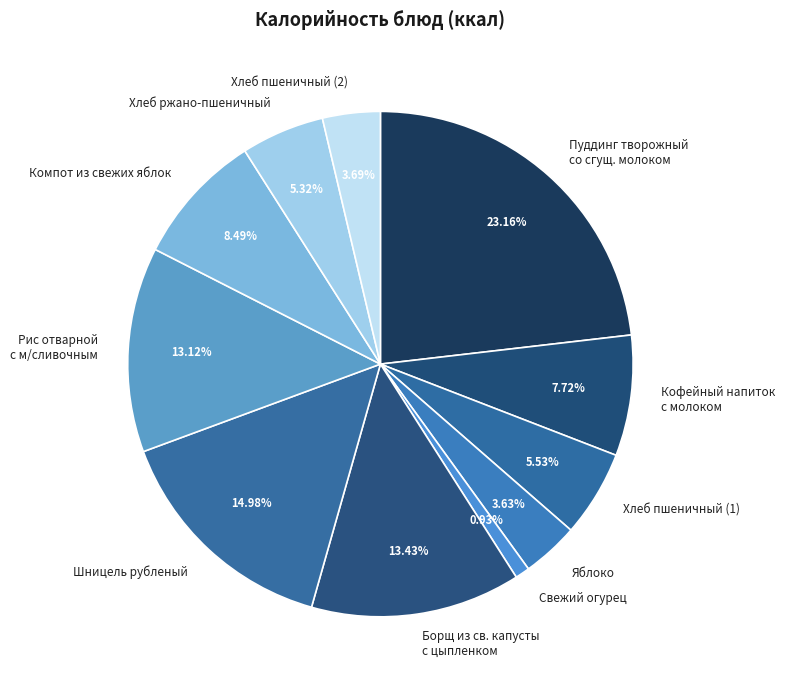

Do Кофейный напиток с молоком and Шницель рубленый together represent more than half of the pie?

No